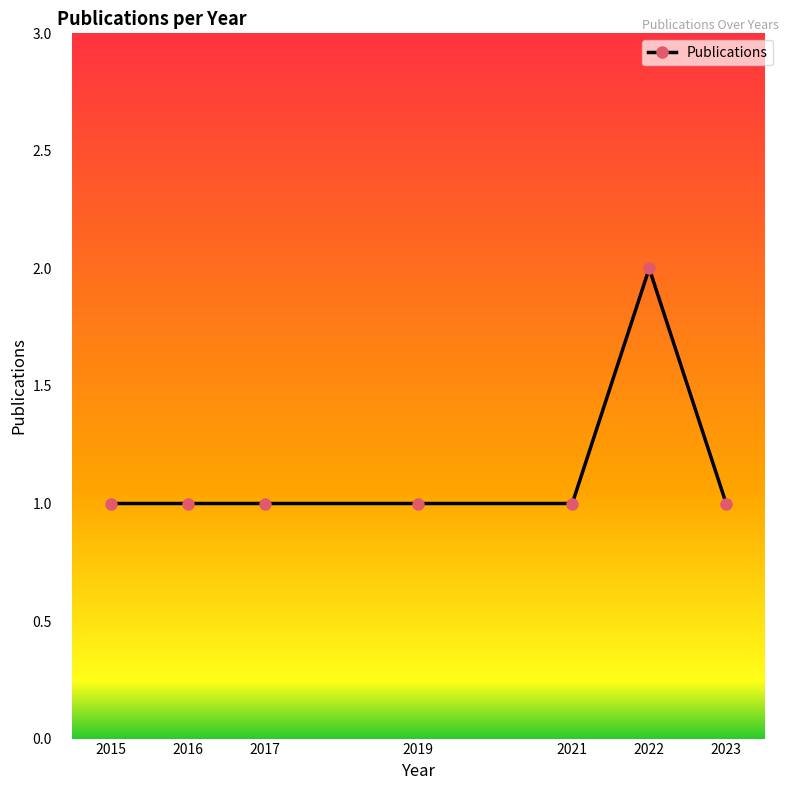

At which category does the chart reach its peak across all series?

2022